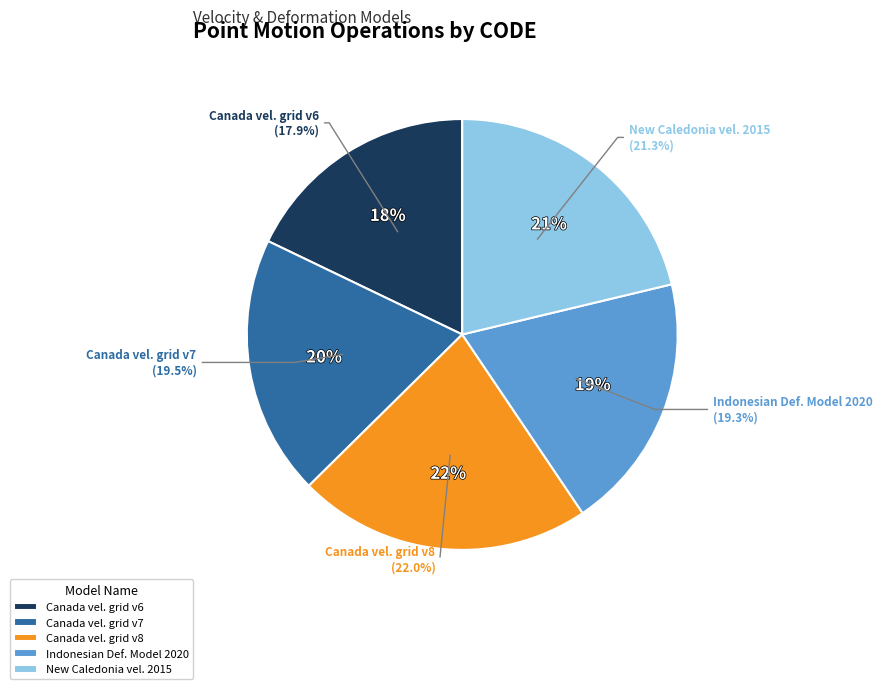

What is the largest slice in the pie chart?

Canada velocity grid v8